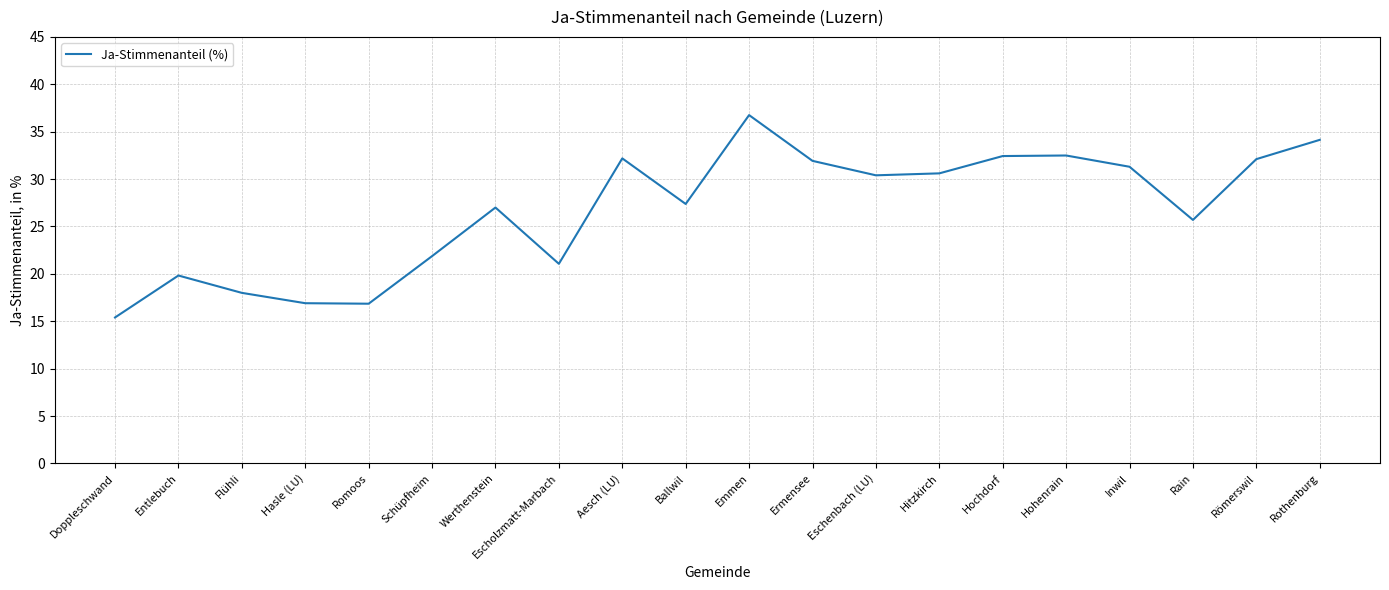

True or false: there are more than 2 points higher than both neighbors.

True